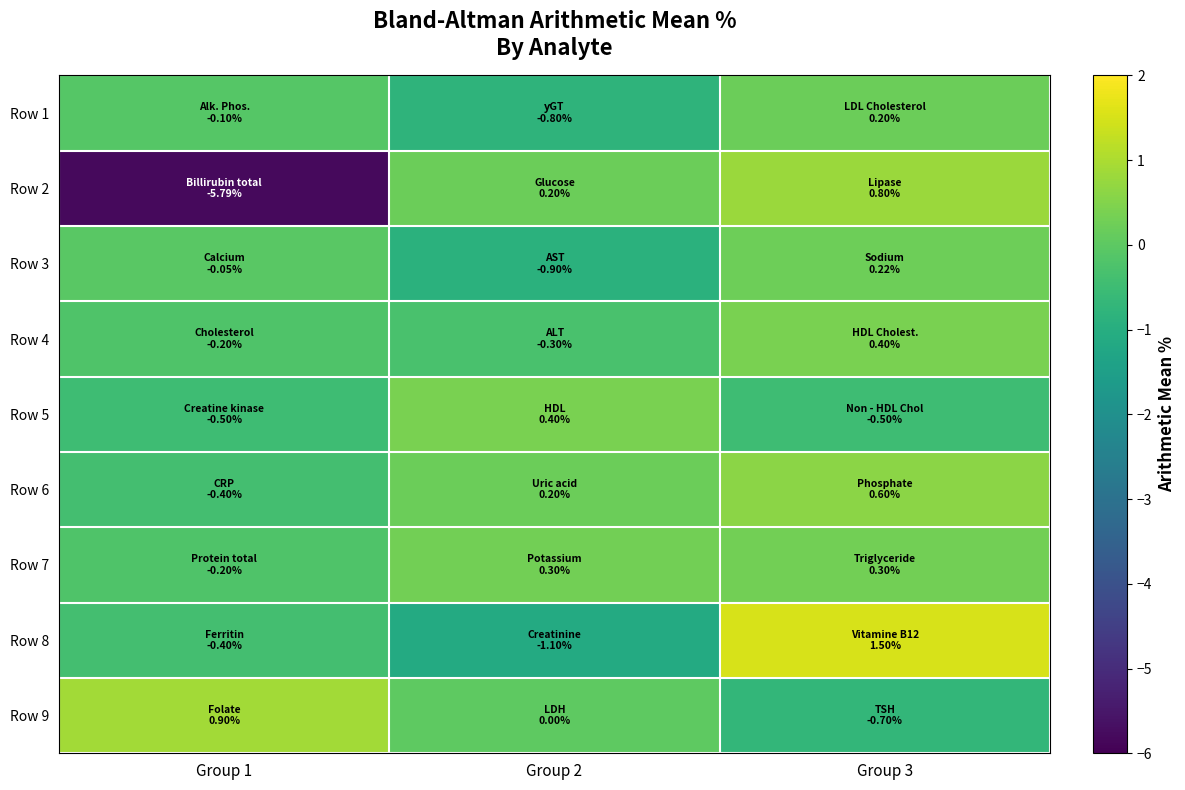

Reading left to right, extract all data points from this chart.

Row 1: Group 1=-0.1	Group 2=-0.8	Group 3=0.2
Row 2: Group 1=-5.8	Group 2=0.2	Group 3=0.8
Row 3: Group 1=-0.1	Group 2=-0.9	Group 3=0.2
Row 4: Group 1=-0.2	Group 2=-0.3	Group 3=0.4
Row 5: Group 1=-0.5	Group 2=0.4	Group 3=-0.5
Row 6: Group 1=-0.4	Group 2=0.2	Group 3=0.6
Row 7: Group 1=-0.2	Group 2=0.3	Group 3=0.3
Row 8: Group 1=-0.4	Group 2=-1.1	Group 3=1.5
Row 9: Group 1=0.9	Group 2=0.0	Group 3=-0.7